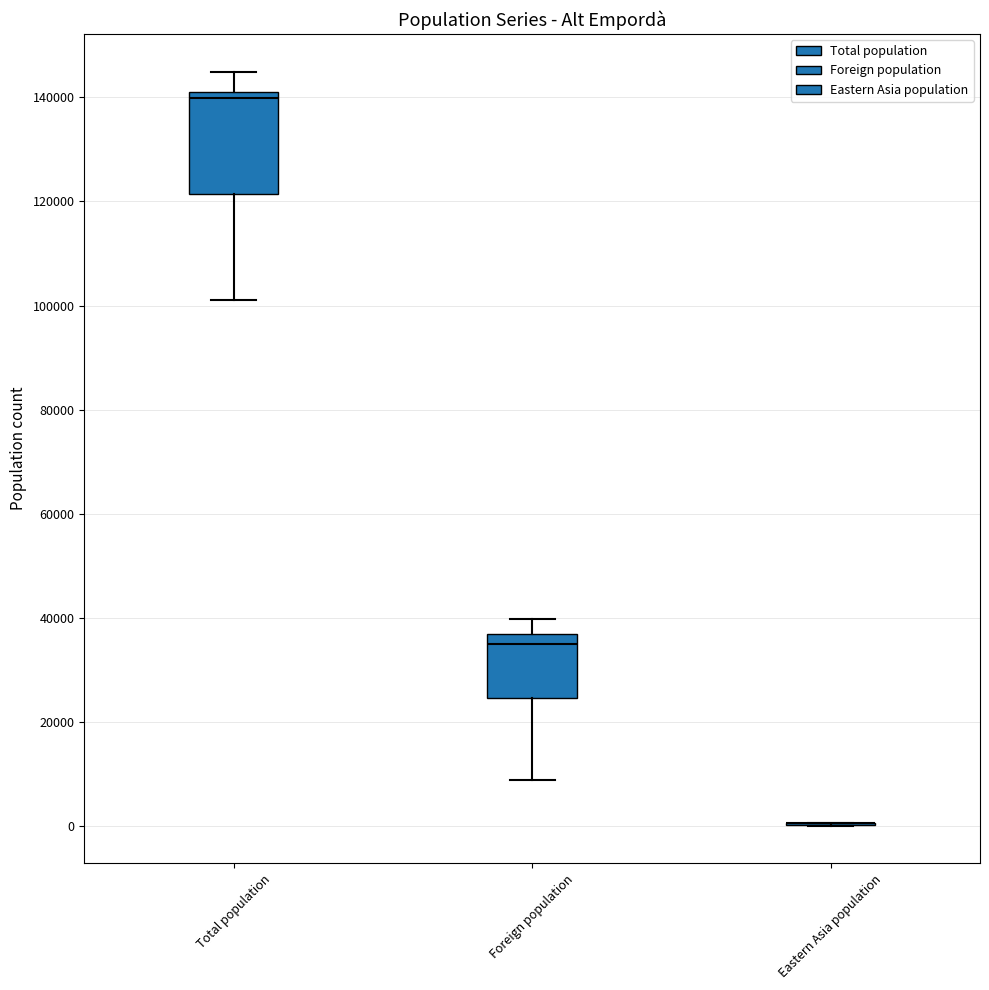

Where does the lower whisker of the box for Total population end on the y-axis? The values are not printed on the chart, so give them approximately, as read against the axis.

102000